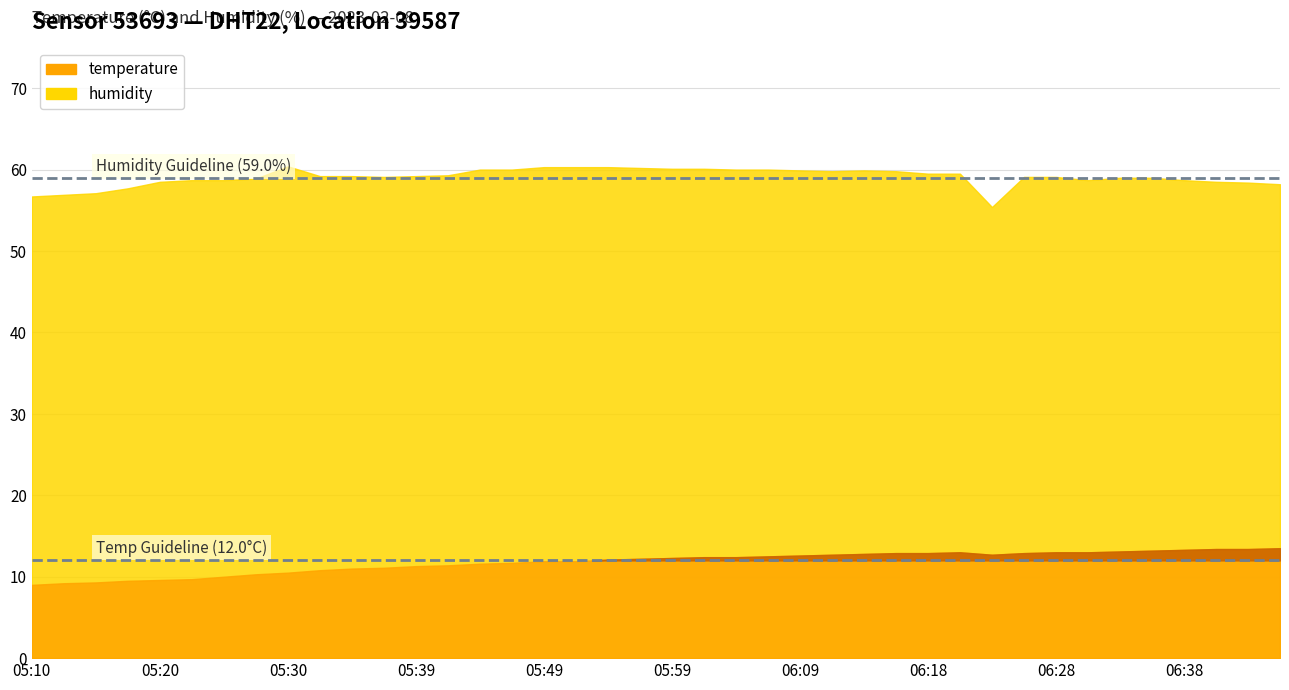

What are all the series names shown in the legend?

temperature, humidity